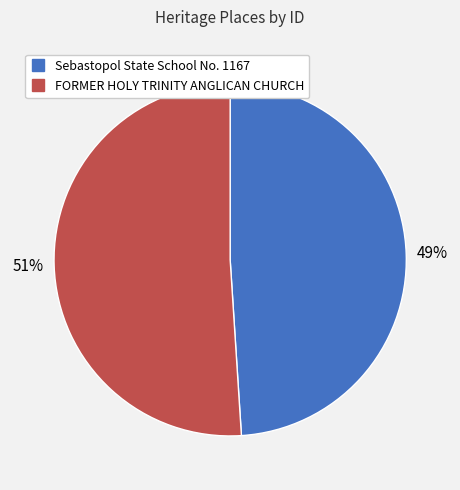

Is there a majority slice in this chart?

Yes